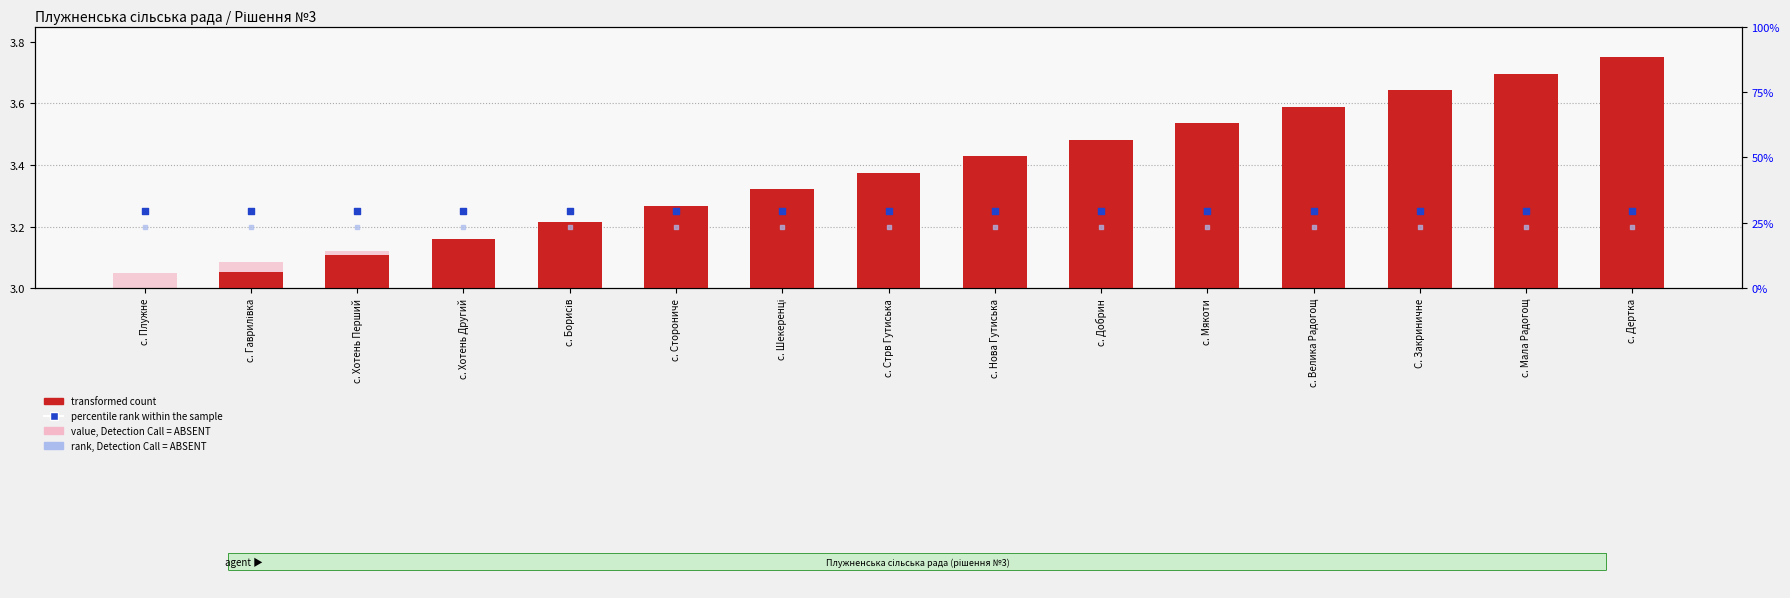

Which series has the widest spread of Y values?

transformed count